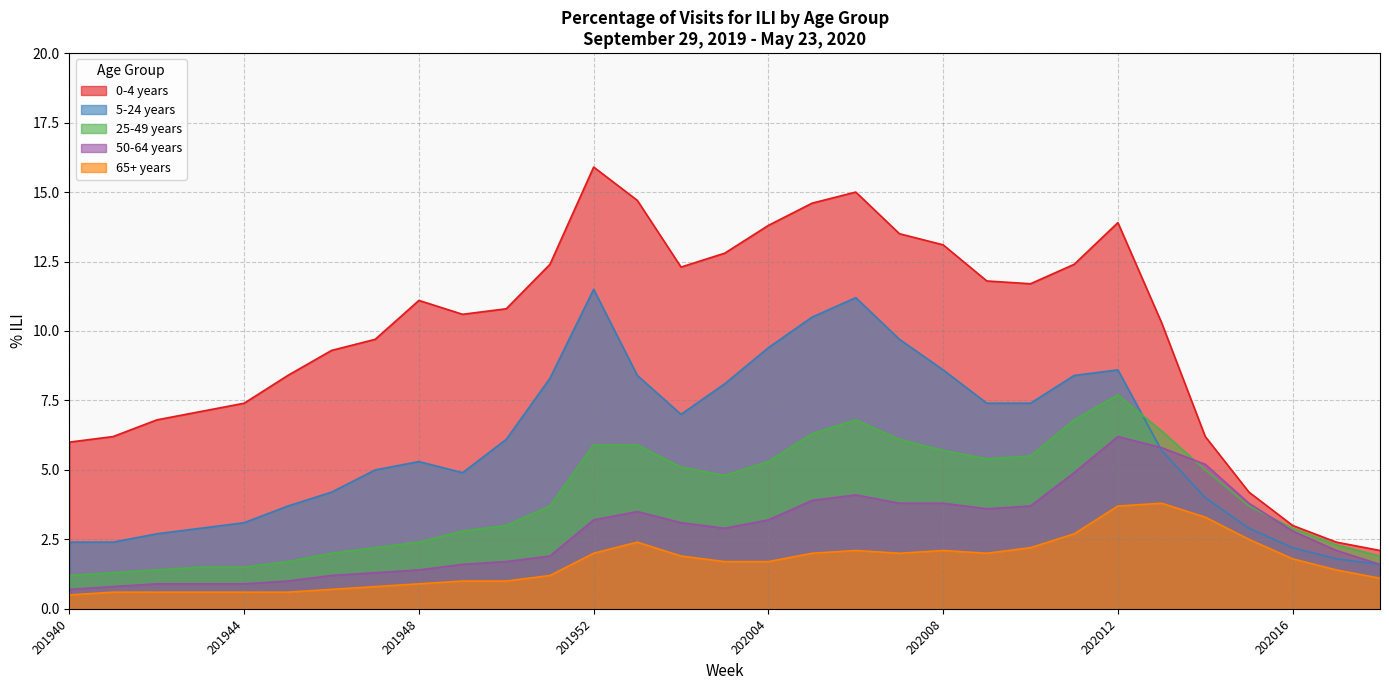

At which label does 50-64 years reach its peak?

202012